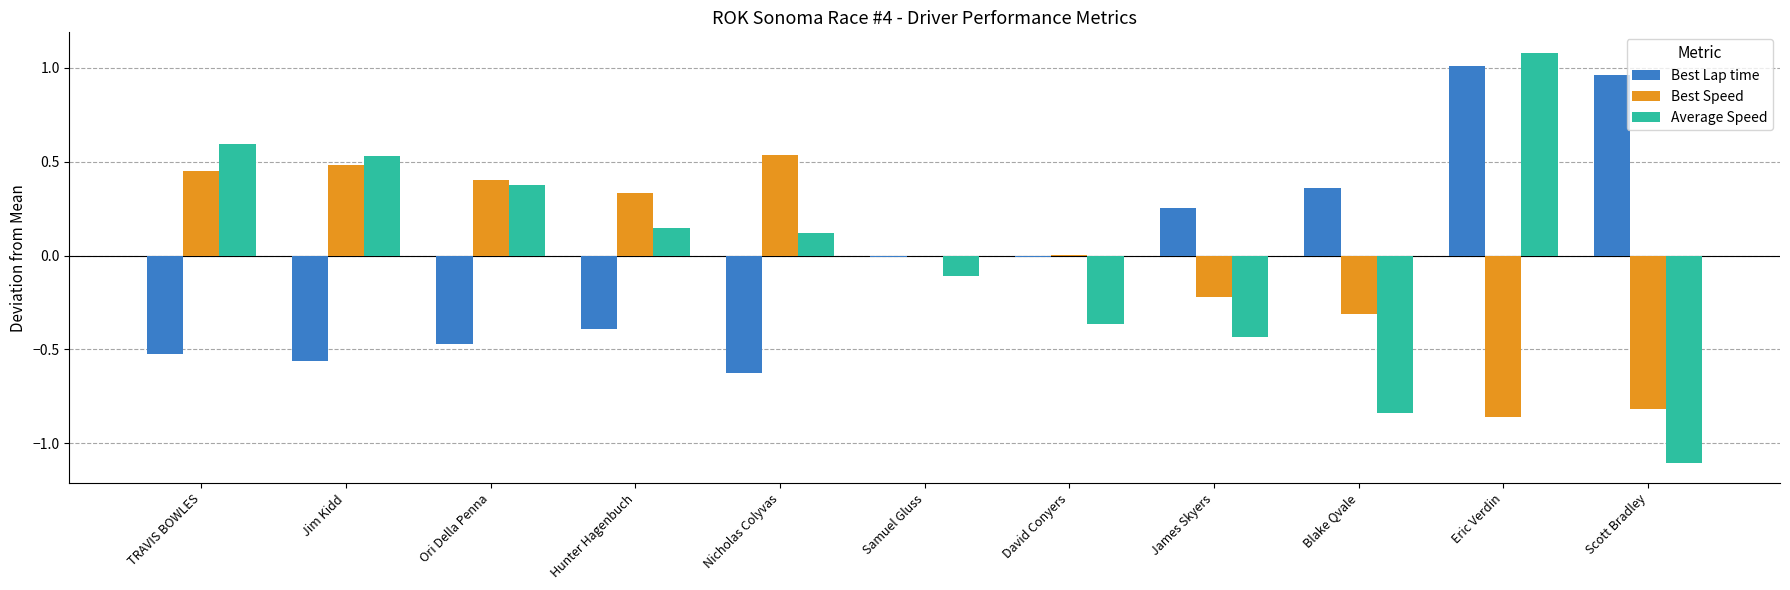

Which label corresponds to the largest value in the chart?

Eric Verdin